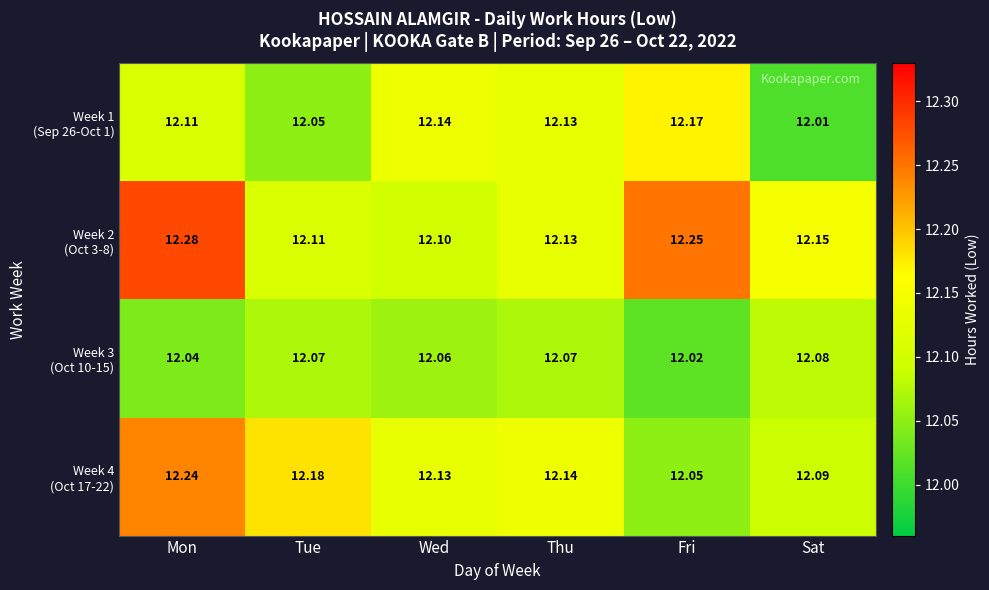

At which category is the sum across all series the highest?

Mon